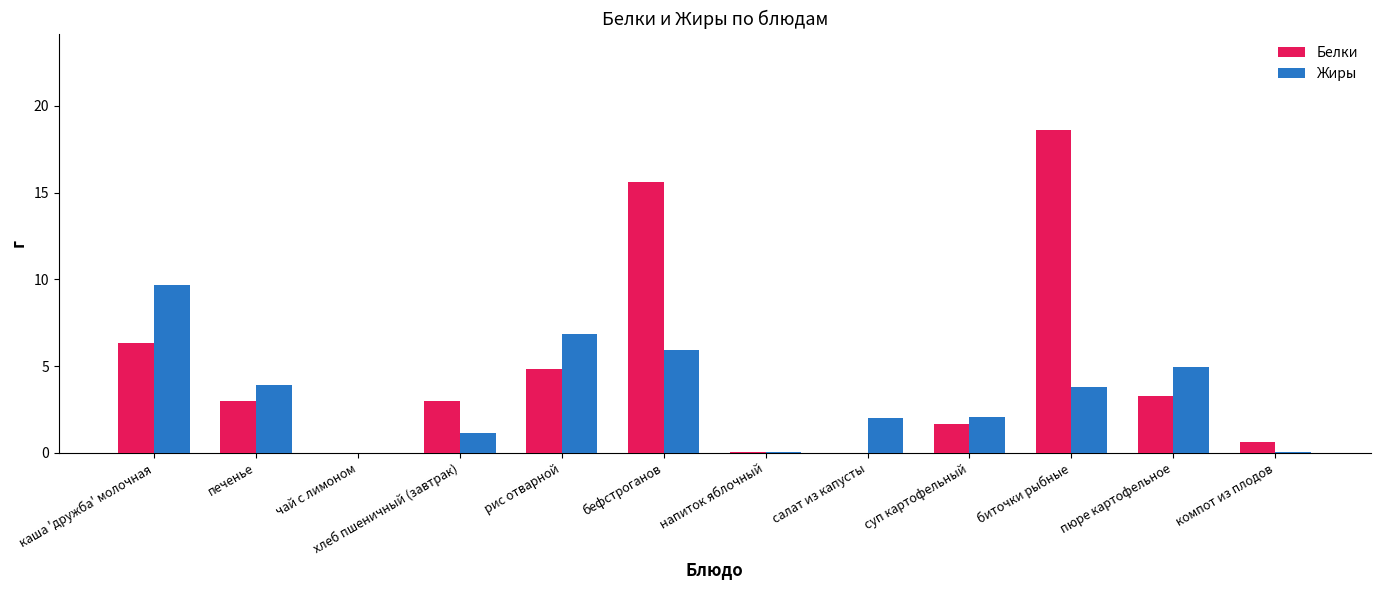

Which category has the highest value in the Жиры series?

каша 'дружба' молочная